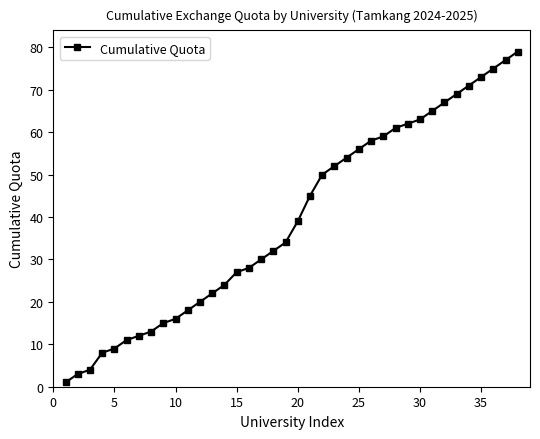

What is the maximum value shown in the chart?

79